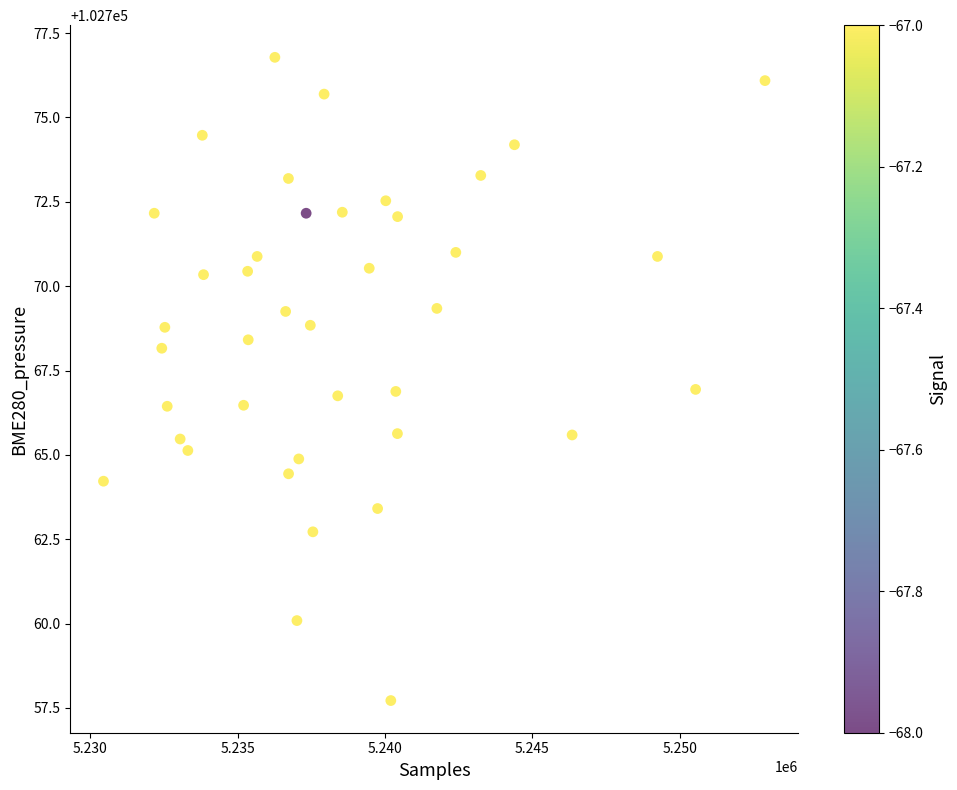

What is the range of Y values (max minus min)?

19.1